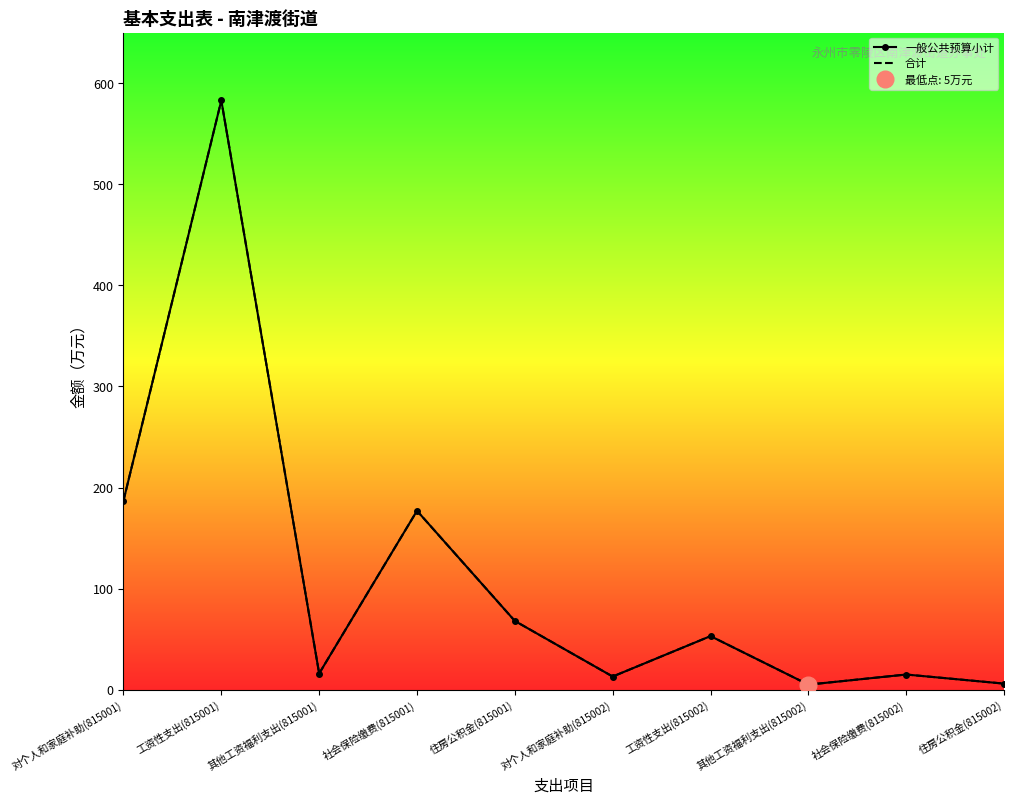

Reading left to right, extract all data points from this chart.

一般公共预算小计: 187	583	16	177	68	13	53	5	15	6
合计: 187	583	16	177	68	13	53	5	15	6